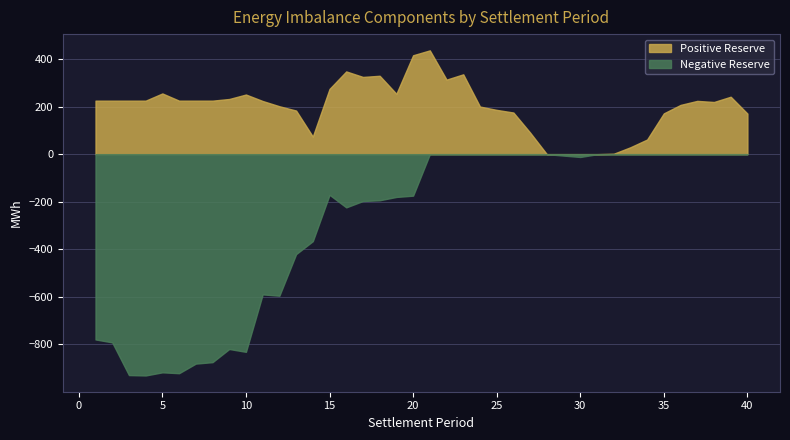

Reading left to right, transcribe all the data shown in this chart.

Positive Reserve: 1=225.0	2=225.0	3=225.0	4=225.0	5=255.3	6=225.0	7=225.0	8=225.0	9=232.0	10=250.8	11=223.6	12=201.5	13=183.4	14=73.9	15=274.4	16=347.9	17=324.8	18=329.6	19=253.8	20=415.9	21=436.5	22=313.5	23=335.8	24=200.2	25=186.2	26=175.1	27=90.8	28=0.0	29=0.0	30=0.0	31=0.0	32=1.7	33=29.0	34=61.5	35=171.6	36=207.1	37=224.0	38=219.4	39=241.6	40=170.7
Negative Reserve: 1=-779.3	2=-791.7	3=-929.2	4=-930.8	5=-917.7	6=-921.3	7=-880.9	8=-874.9	9=-819.5	10=-831.5	11=-589.9	12=-595.4	13=-420.4	14=-366.0	15=-171.0	16=-223.8	17=-197.1	18=-194.0	19=-180.0	20=-174.6	21=0.0	22=0.0	23=0.0	24=0.0	25=0.0	26=0.0	27=0.0	28=0.0	29=-6.1	30=-11.9	31=-0.5	32=0.0	33=0.0	34=0.0	35=0.0	36=0.0	37=0.0	38=0.0	39=0.0	40=0.0